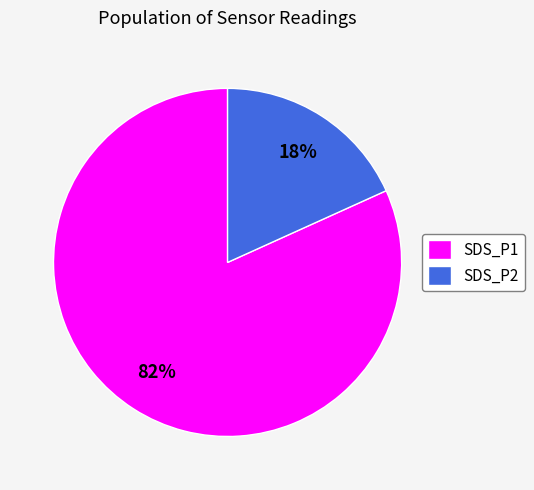

To the nearest percent, what is the difference between the SDS_P2 and SDS_P1 slice percentages?

64%